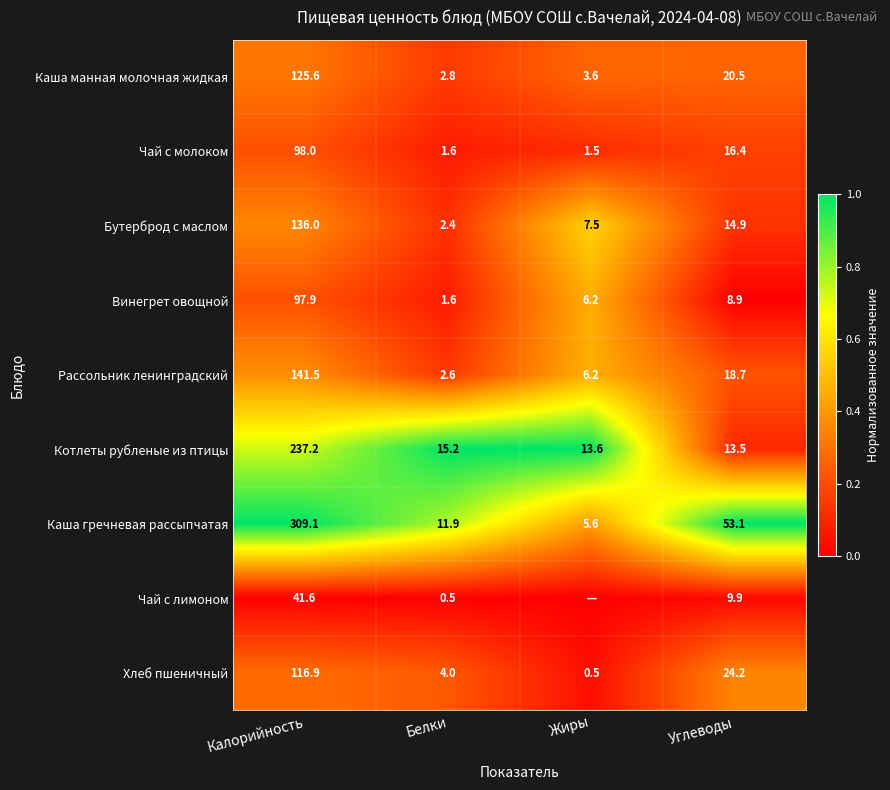

Is the value of Винегрет овощной at Калорийность greater than the value of Чай с лимоном at Углеводы?

Yes